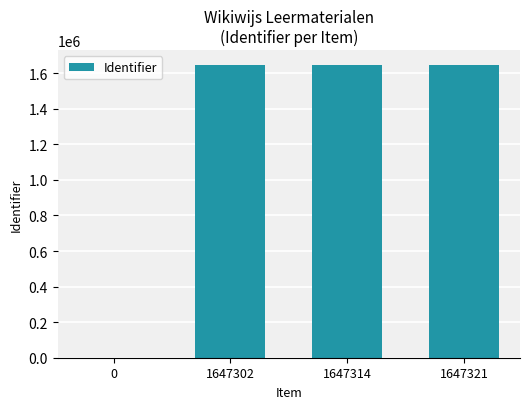

What is the sum of all values?

4941937